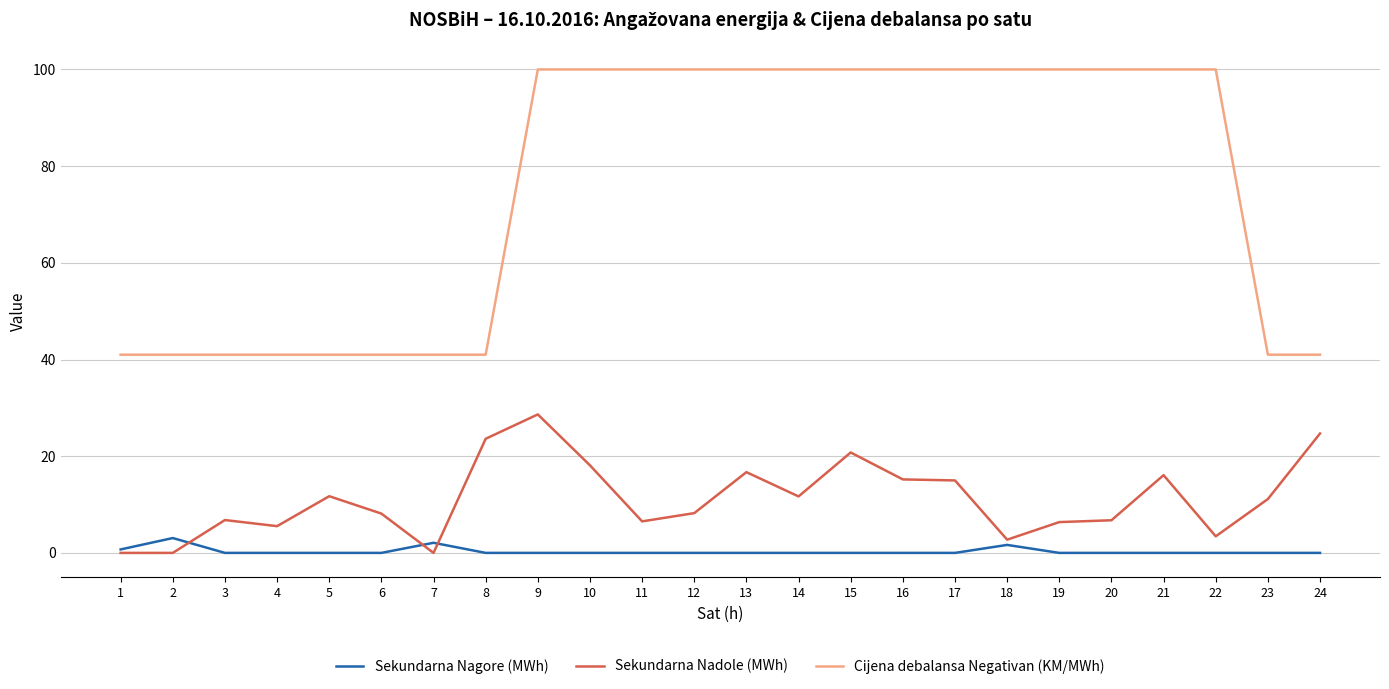

Does the chart have visible grid lines?

Yes